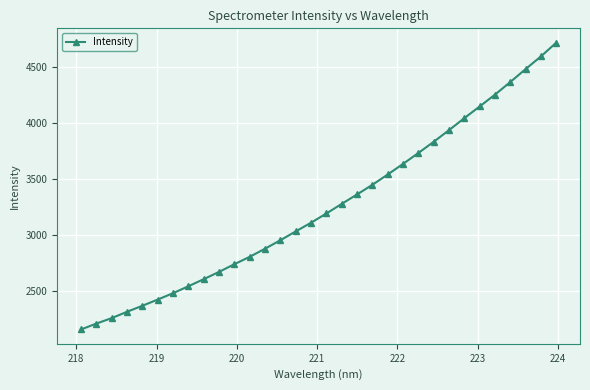

Is this an area chart (filled region under the line)?

No